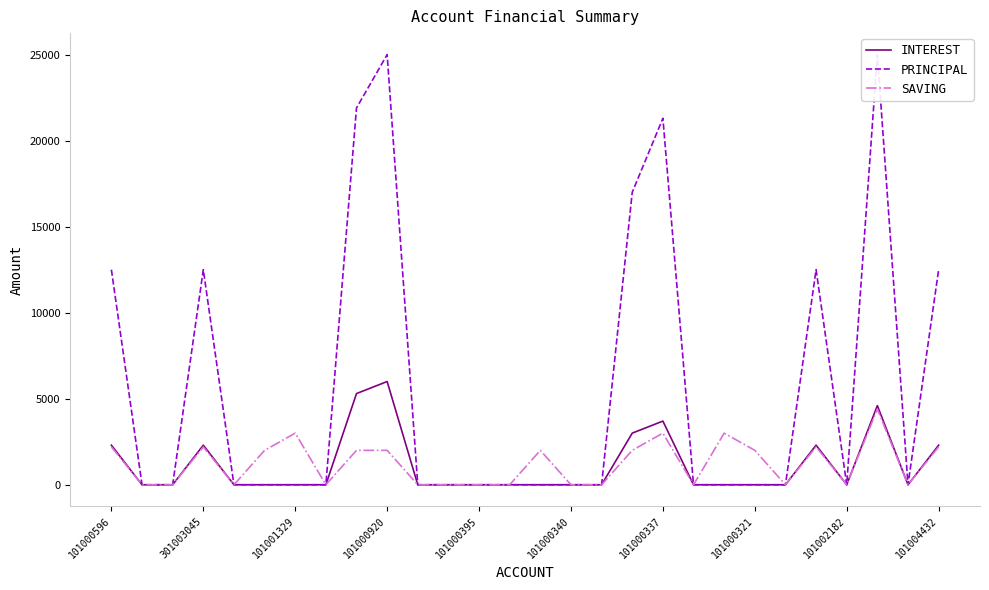

What is the difference between the maximum and minimum values in the INTEREST series?

6000